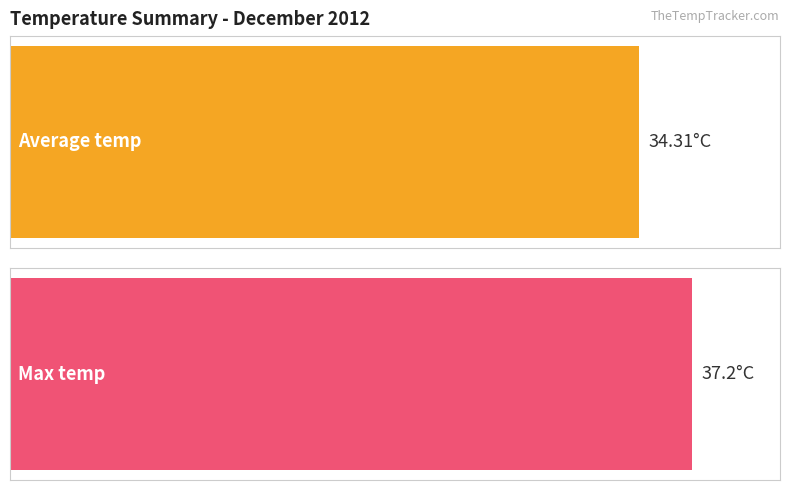

True or false: Average temp has a value of 50.6 at 05:00.

False